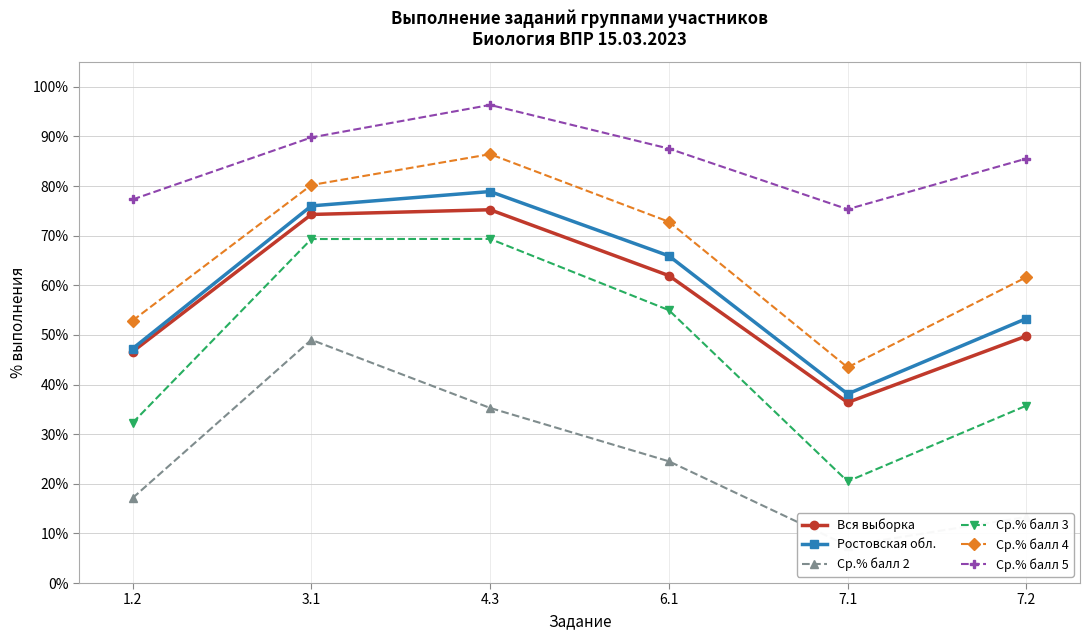

What is the total value across all series at 4.3?

441.5